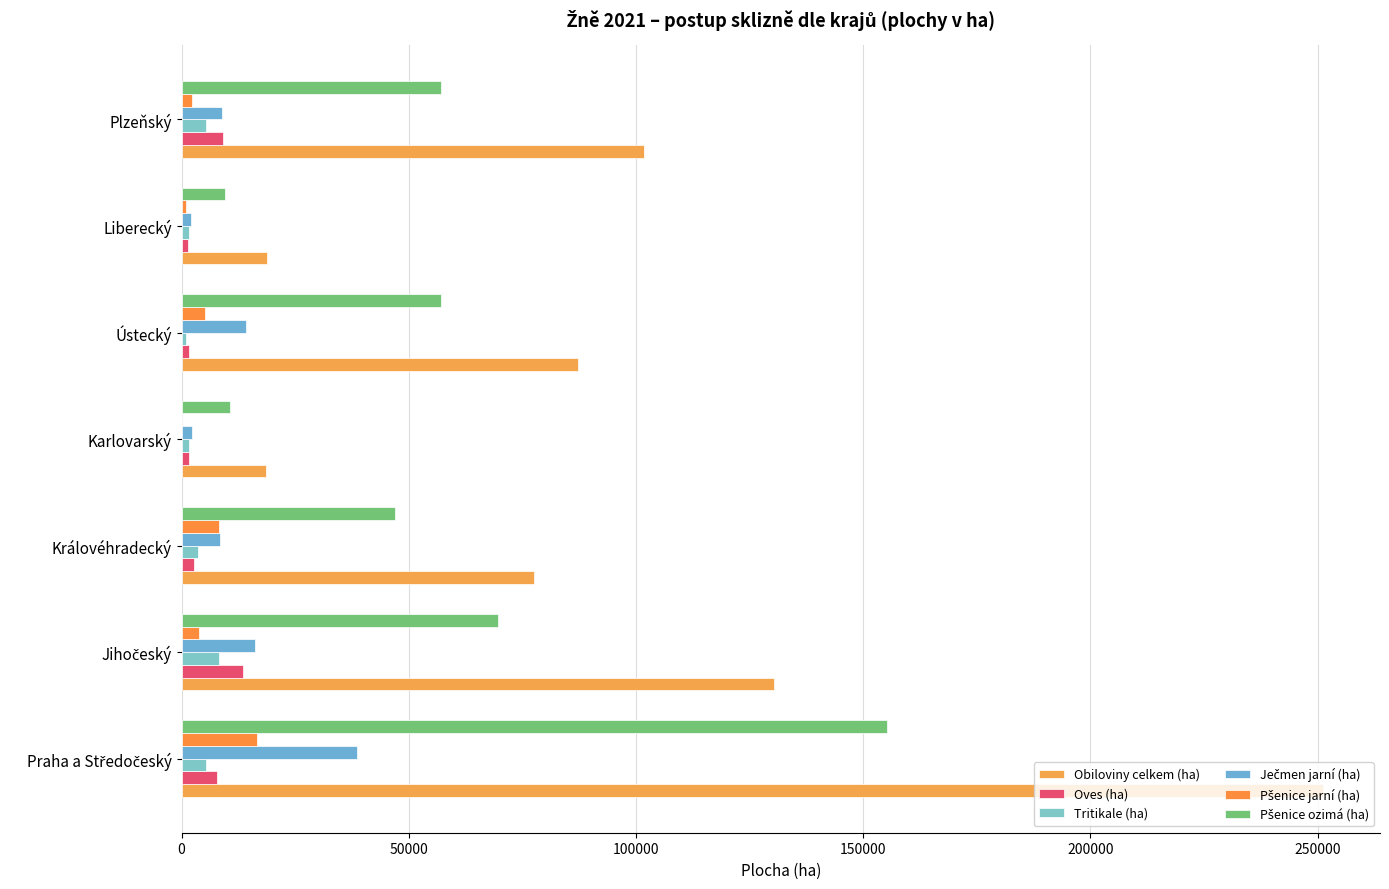

How many data points does each series have?

7